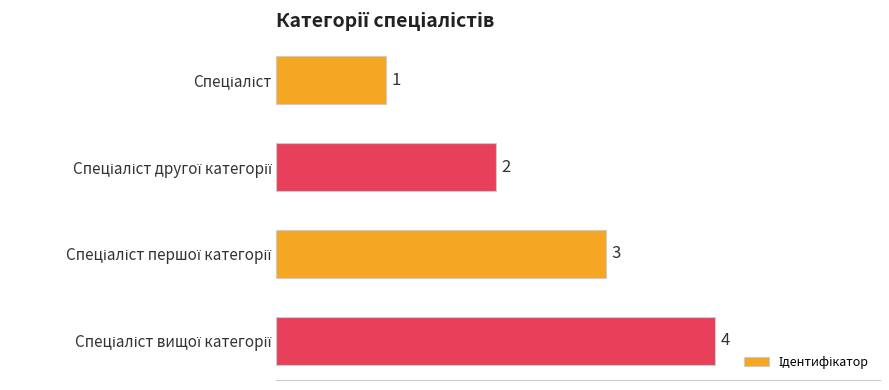

How many values are between 2 and 4?

3